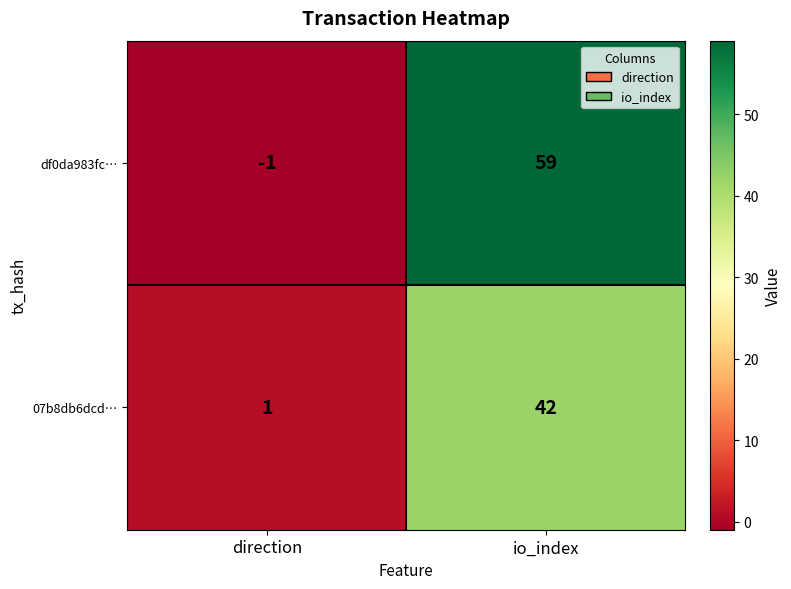

At which label does 07b8db6dcd… reach its minimum?

direction